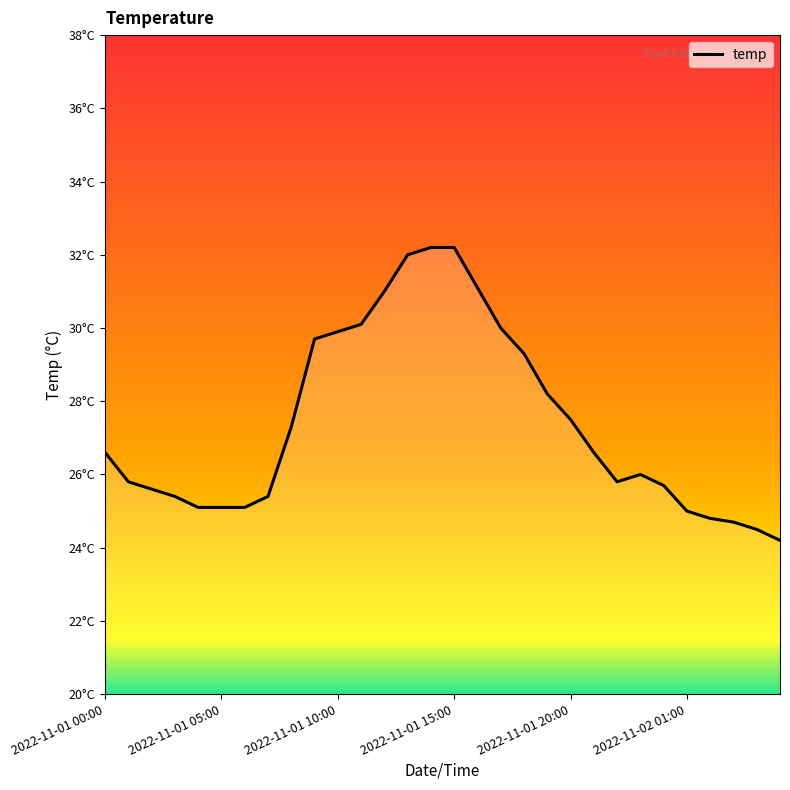

Does the chart display data point markers on the line(s)?

No